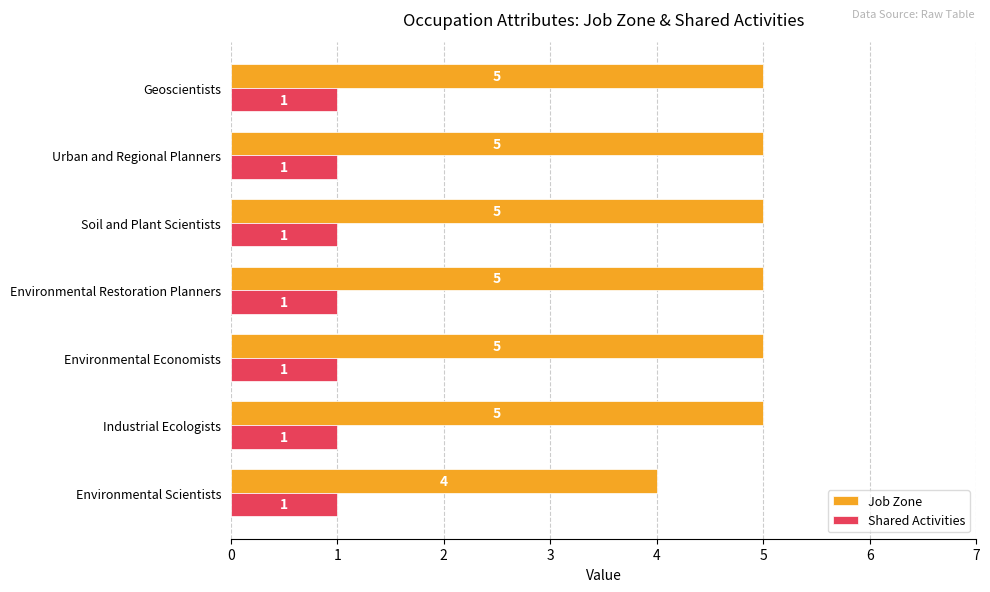

What is the average value of the Job Zone series?

5